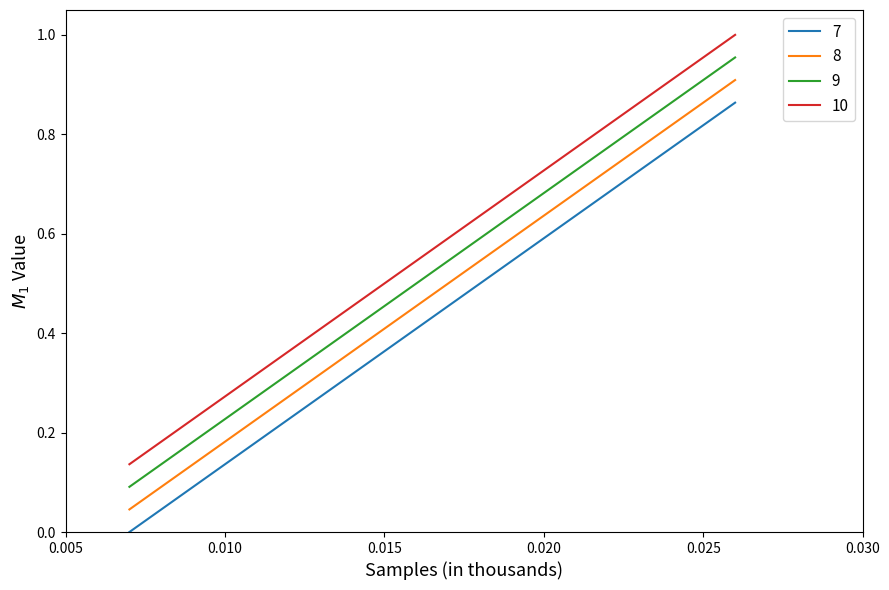

Rank the series by their maximum value, from highest to lowest.

10, 9, 8, 7